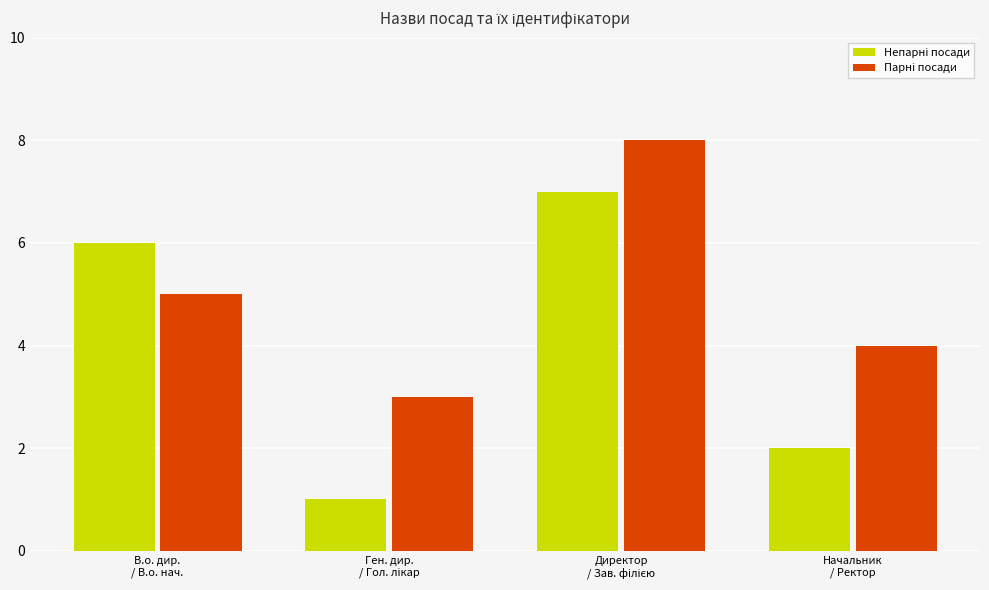

What is the greatest value displayed?

8